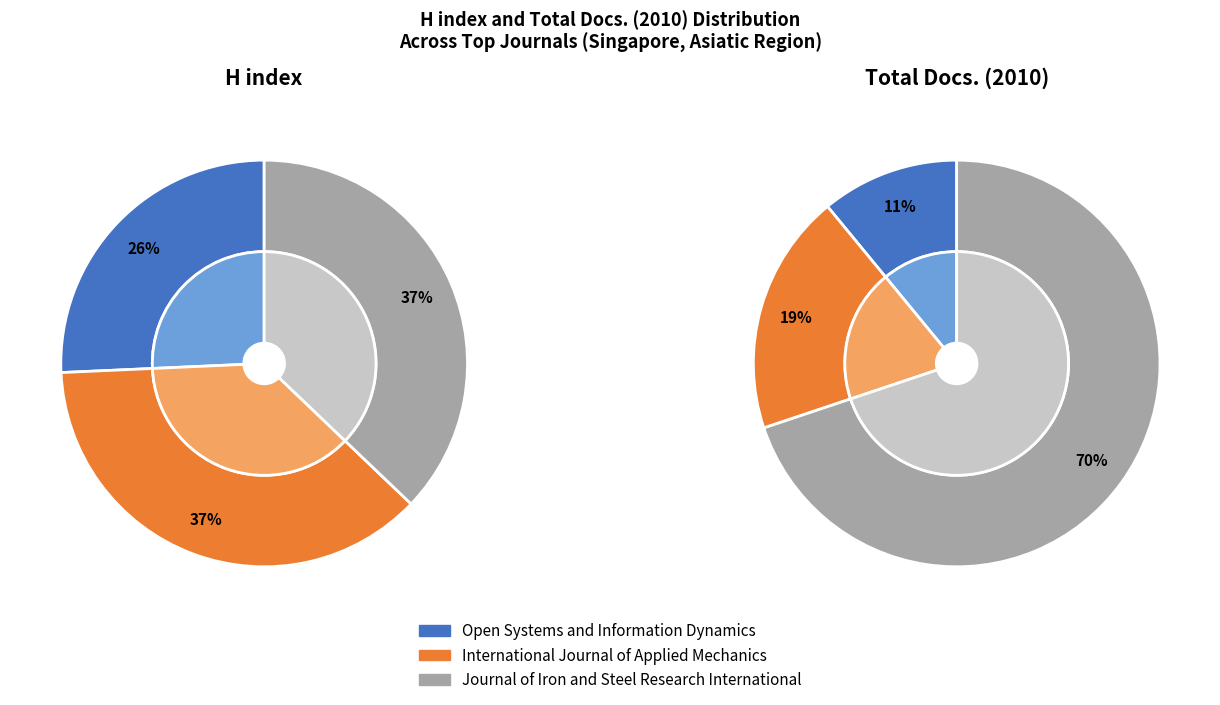

To the nearest percent, what portion does International Journal of Applied Mechanics represent?

37%